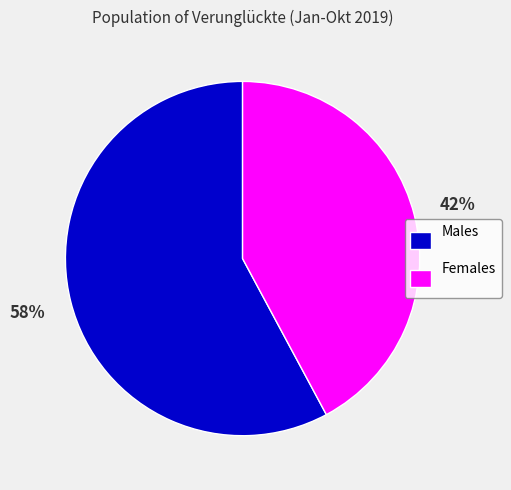

Which category has the biggest portion of the pie?

Males